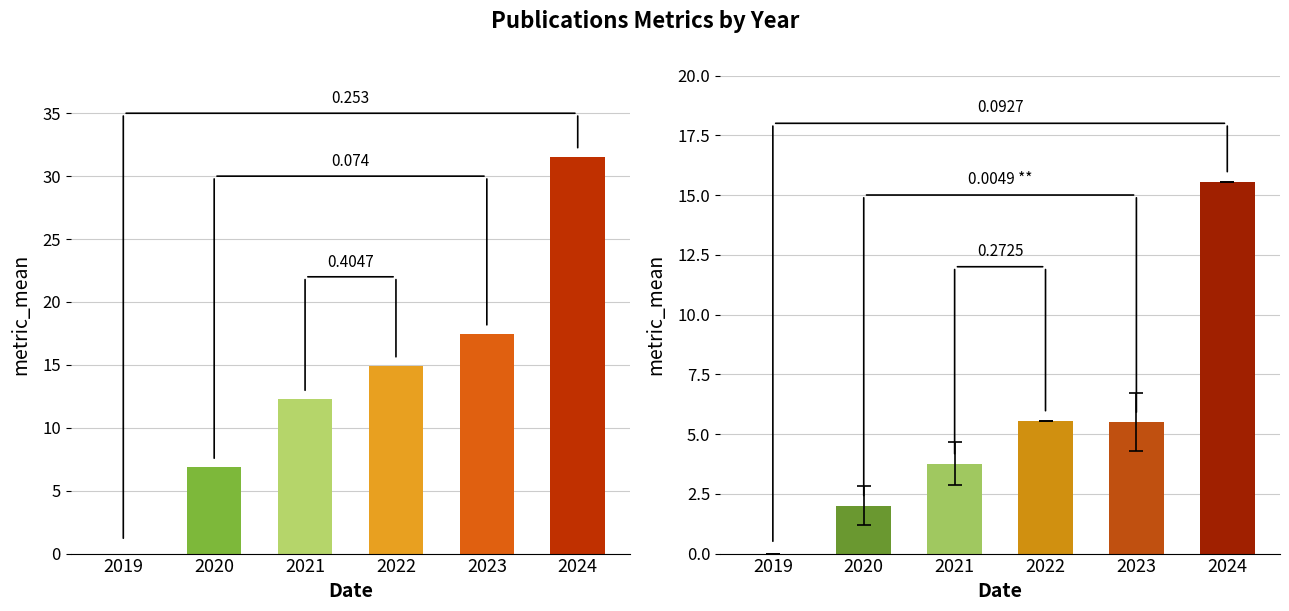

What is the spread (max minus min) of values at 2024?

16.0